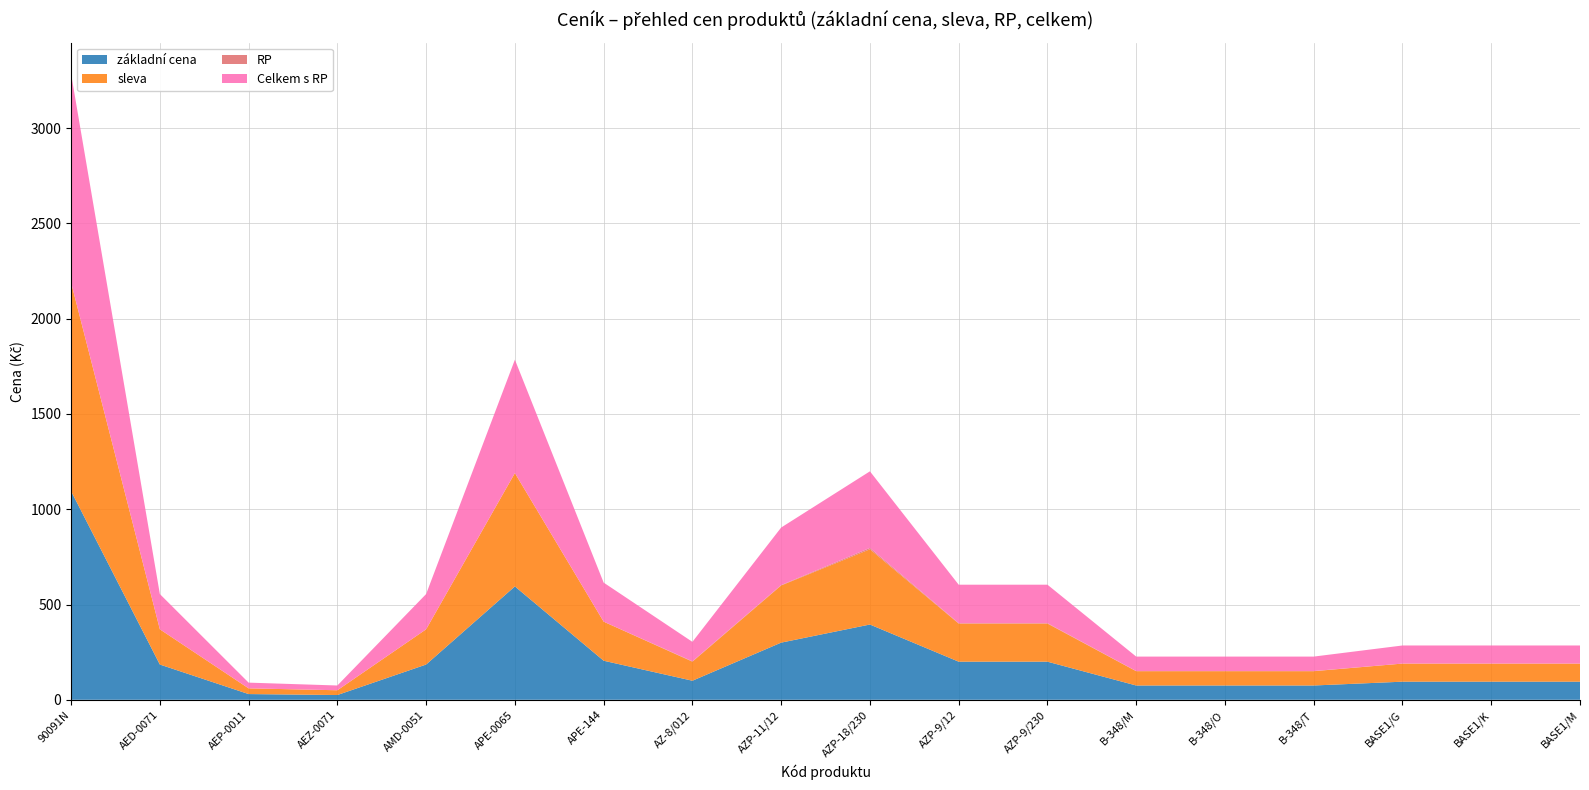

Reading left to right, what are all the values shown in this chart?

základní cena: 90091N=1095.0	AED-0071=185.0	AEP-0011=30.0	AEZ-0071=25.0	AMD-0051=185.0	APE-0065=595.0	APE-144=205.0	AZ-8/012=100.0	AZP-11/12=300.0	AZP-18/230=395.0	AZP-9/12=200.0	AZP-9/230=200.0	B-348/M=75.0	B-348/O=75.0	B-348/T=75.0	BASE1/G=95.0	BASE1/K=95.0	BASE1/M=95.0
sleva: 90091N=1095.0	AED-0071=185.0	AEP-0011=30.0	AEZ-0071=25.0	AMD-0051=185.0	APE-0065=595.0	APE-144=205.0	AZ-8/012=100.0	AZP-11/12=300.0	AZP-18/230=395.0	AZP-9/12=200.0	AZP-9/230=200.0	B-348/M=75.0	B-348/O=75.0	B-348/T=75.0	BASE1/G=95.0	BASE1/K=95.0	BASE1/M=95.0
RP: 90091N=0.0	AED-0071=0.0	AEP-0011=0.0	AEZ-0071=0.0	AMD-0051=0.0	APE-0065=0.0	APE-144=0.0	AZ-8/012=2.0	AZP-11/12=2.0	AZP-18/230=7.0	AZP-9/12=2.0	AZP-9/230=2.0	B-348/M=0.8	B-348/O=0.8	B-348/T=0.8	BASE1/G=0.0	BASE1/K=0.0	BASE1/M=0.0
Celkem s RP: 90091N=1095.0	AED-0071=185.0	AEP-0011=30.0	AEZ-0071=25.0	AMD-0051=185.0	APE-0065=595.0	APE-144=205.0	AZ-8/012=102.0	AZP-11/12=302.0	AZP-18/230=402.0	AZP-9/12=202.0	AZP-9/230=202.0	B-348/M=75.8	B-348/O=75.8	B-348/T=75.8	BASE1/G=95.0	BASE1/K=95.0	BASE1/M=95.0